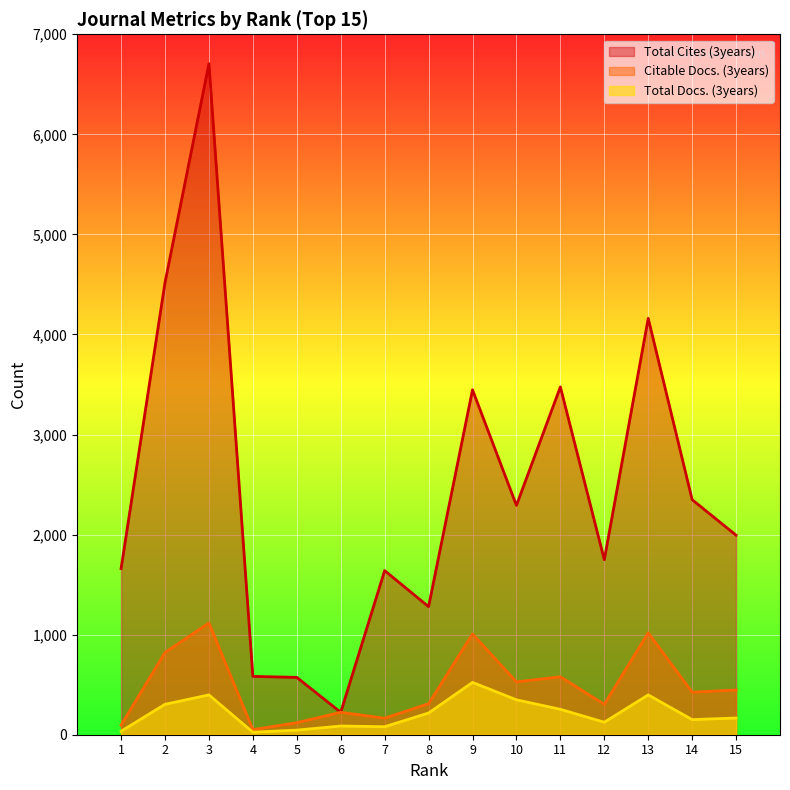

At how many categories does at least one series exceed 1637?

11